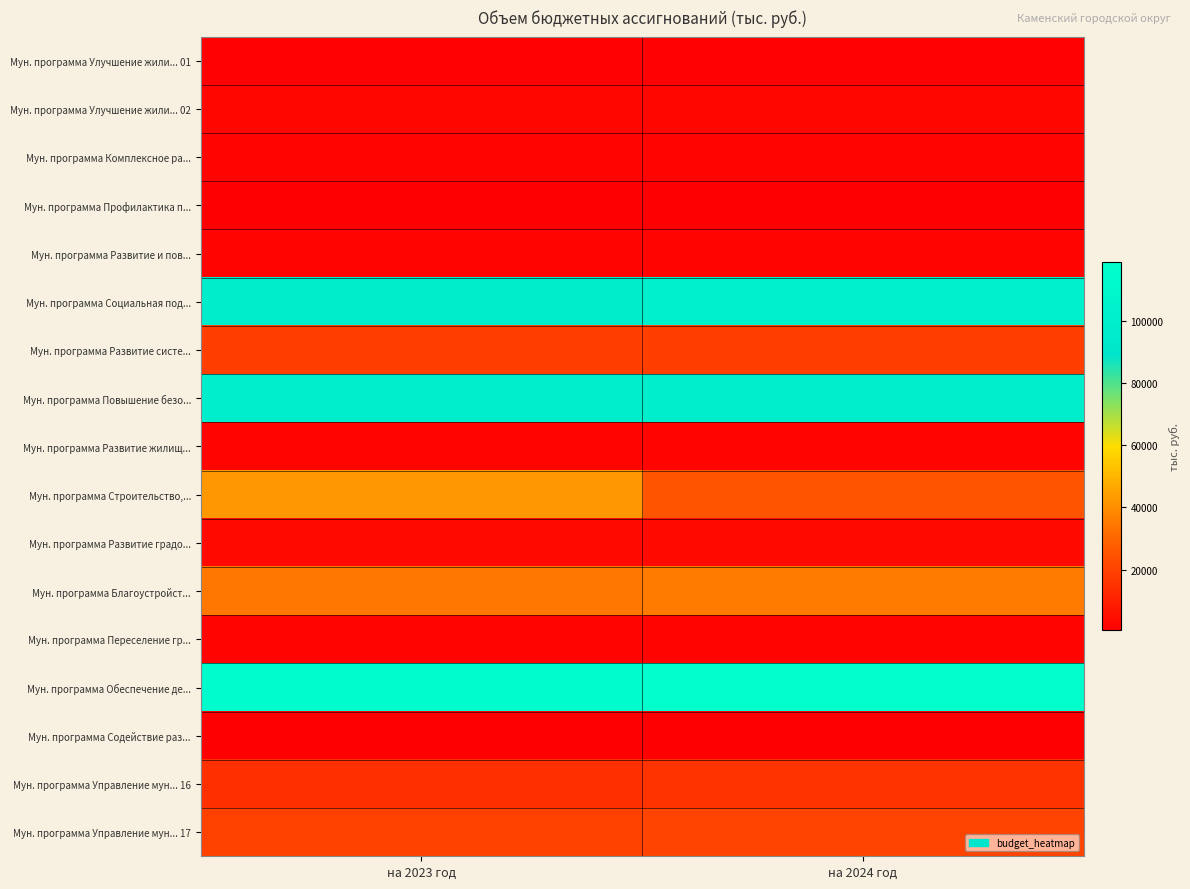

Which series has the largest total across all categories?

Мун. программа Обеспечение де...